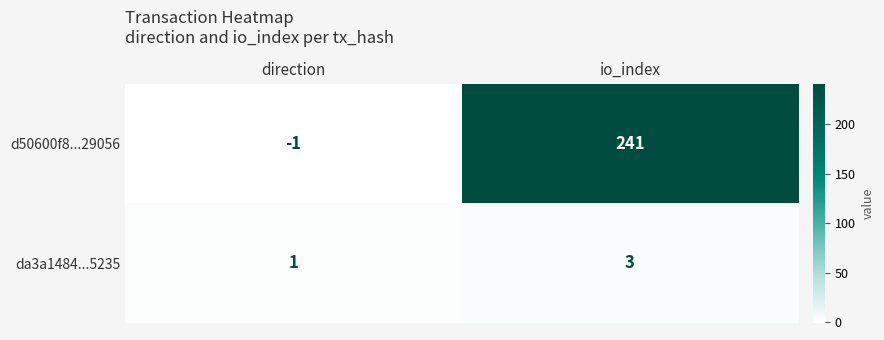

What is the spread (max minus min) of values at io_index?

238